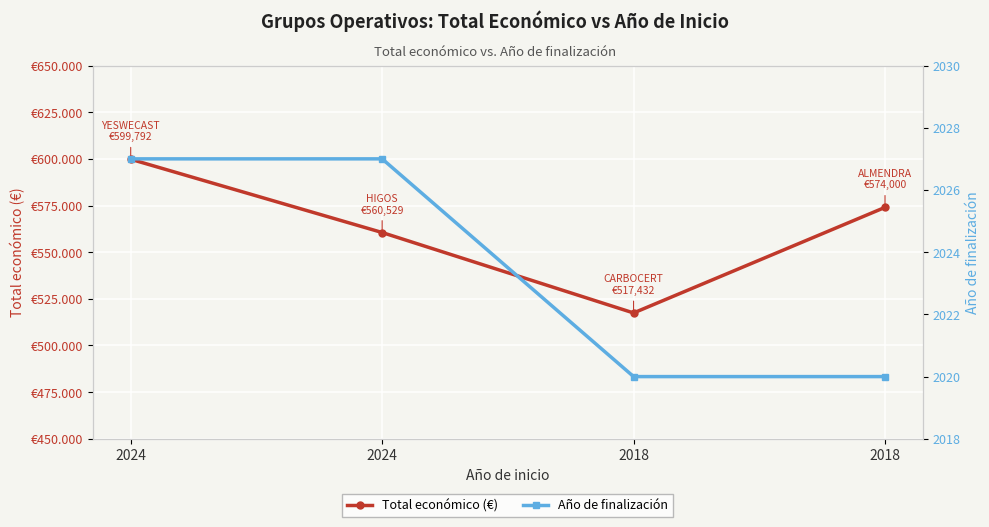

True or false: Año de finalización has a value of 676 at 2024.

False